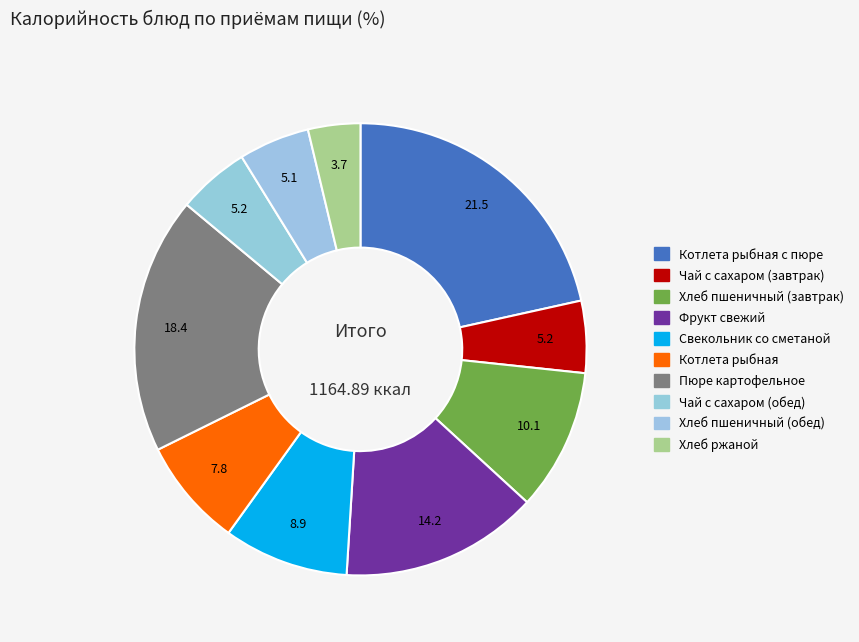

Which has a higher value, Хлеб ржаной or Хлеб пшеничный (обед)?

Хлеб пшеничный (обед)